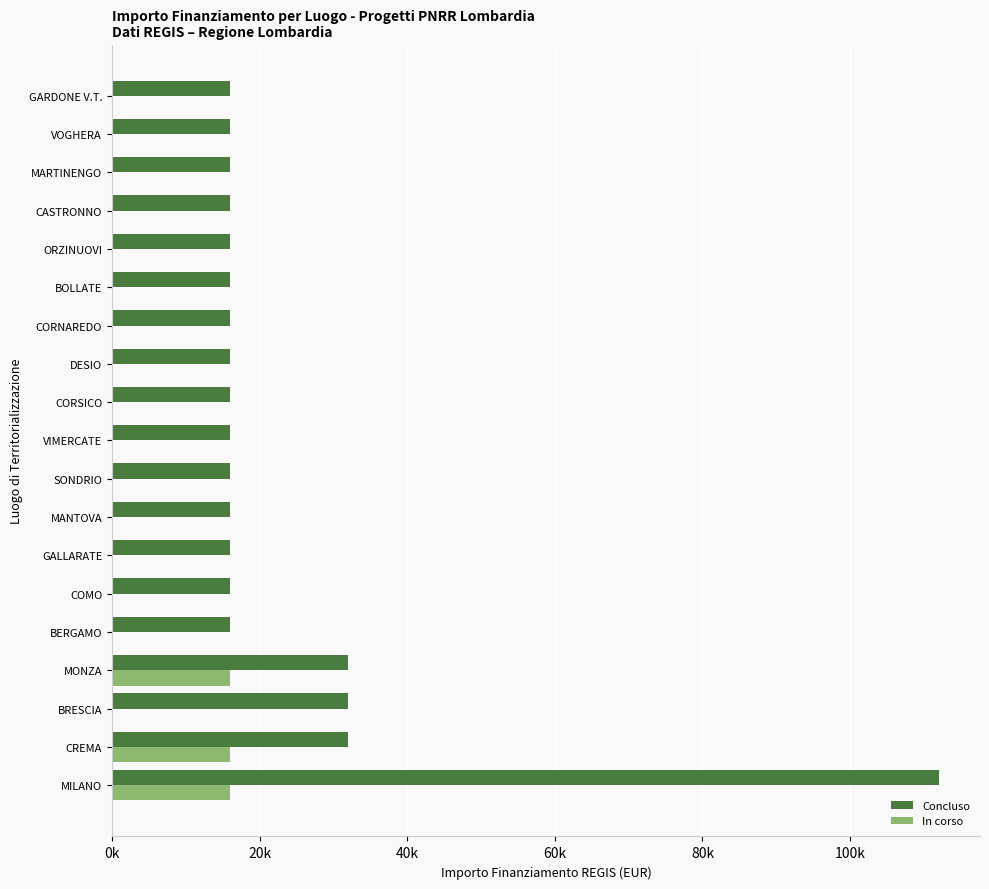

What is the difference between the second highest and minimum values in the Concluso series?

16000